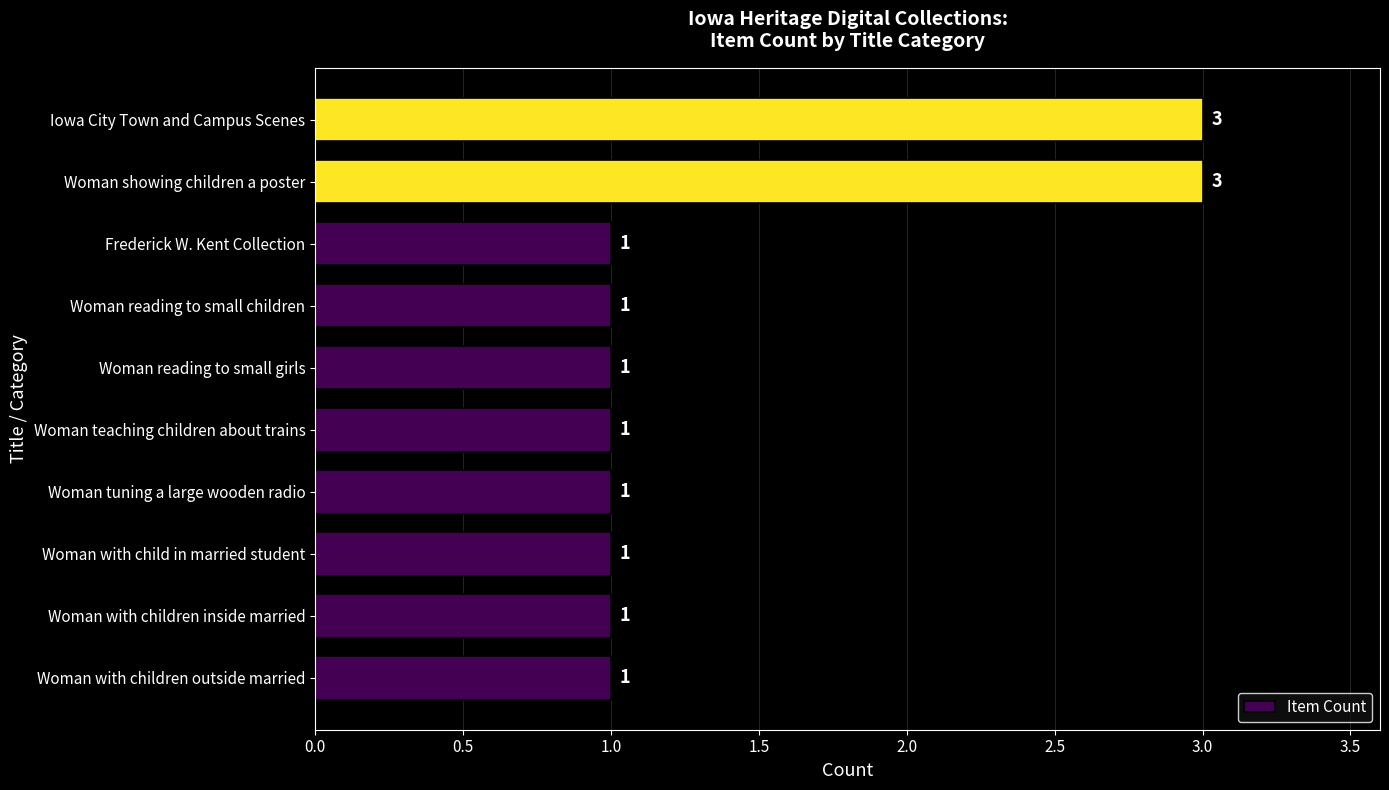

True or false: the data shows 3 at Iowa City Town and Campus Scenes.

True